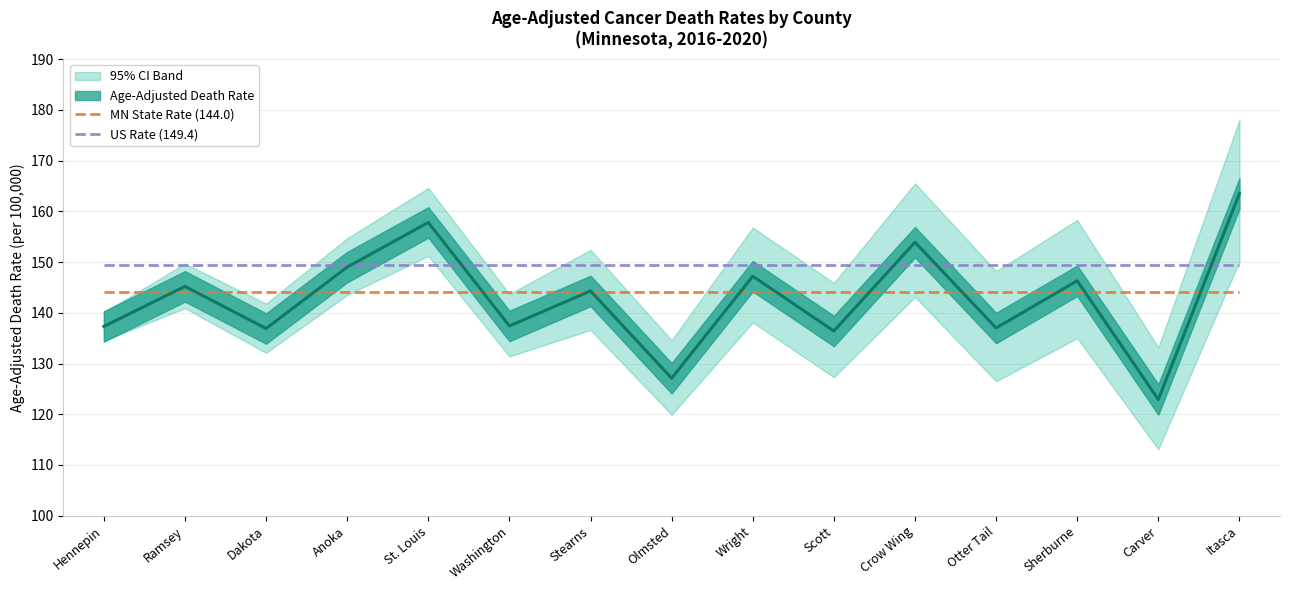

What position from the left is Ramsey?

2